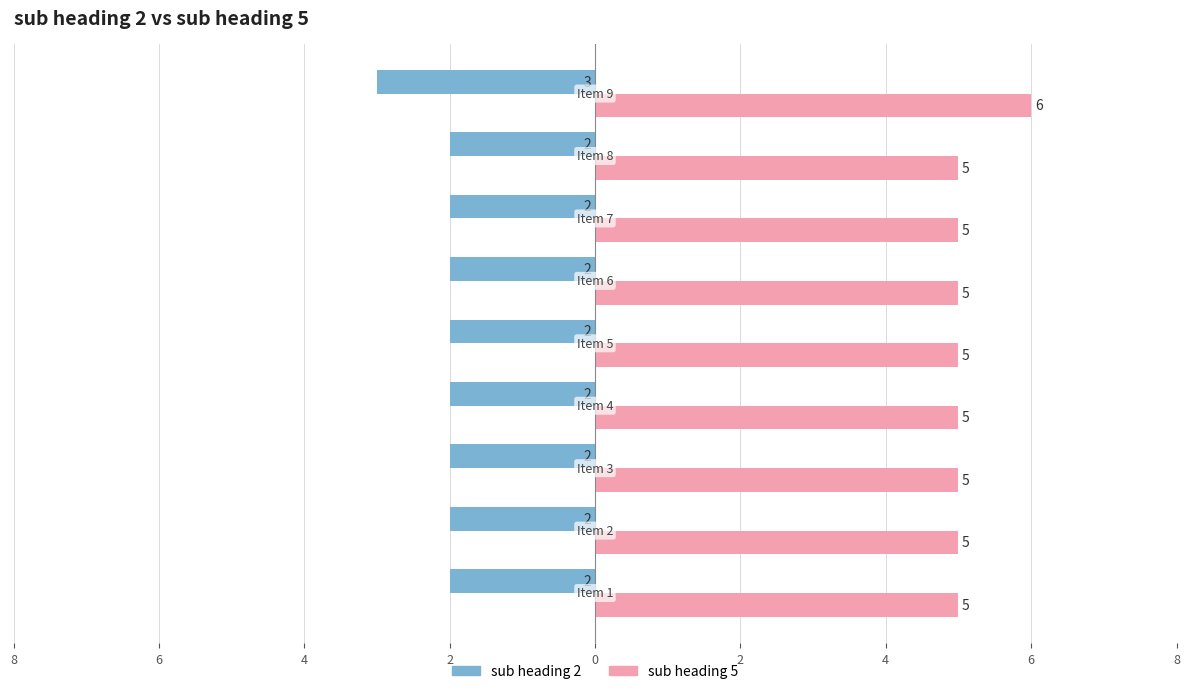

What is the minimum value shown in the chart?

-3